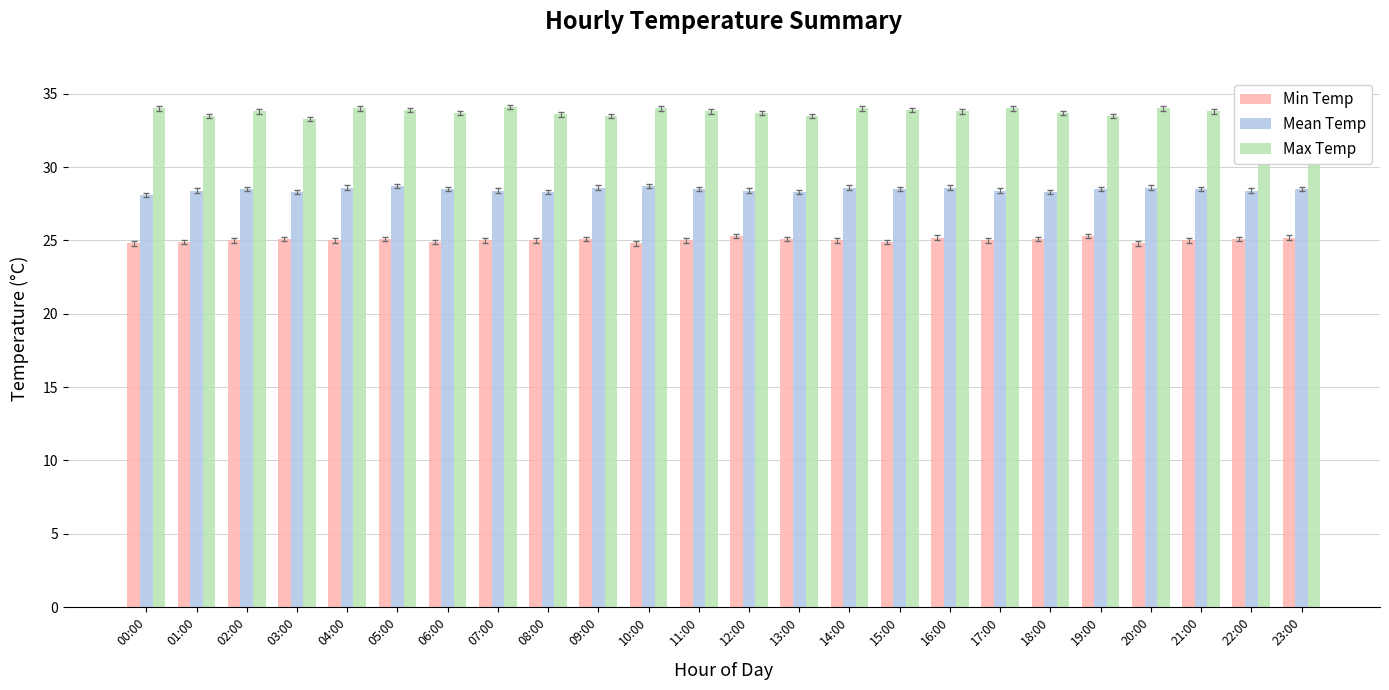

What is the label of the 2nd bar from the right?

22:00